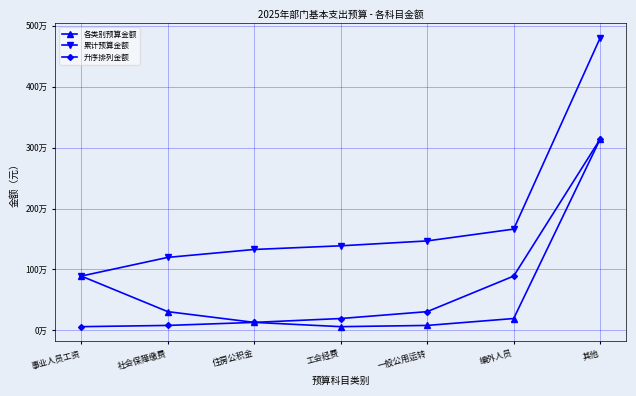

Is this an area chart (filled region under the line)?

No